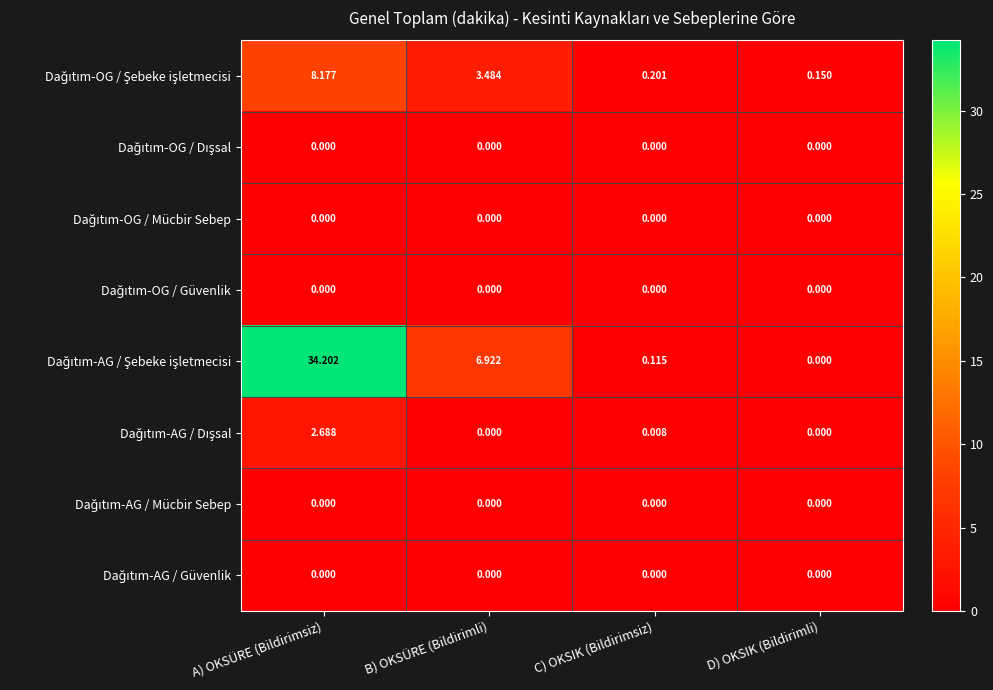

At which category is the sum across all series the highest?

A) OKSÜRE (Bildirimsiz)